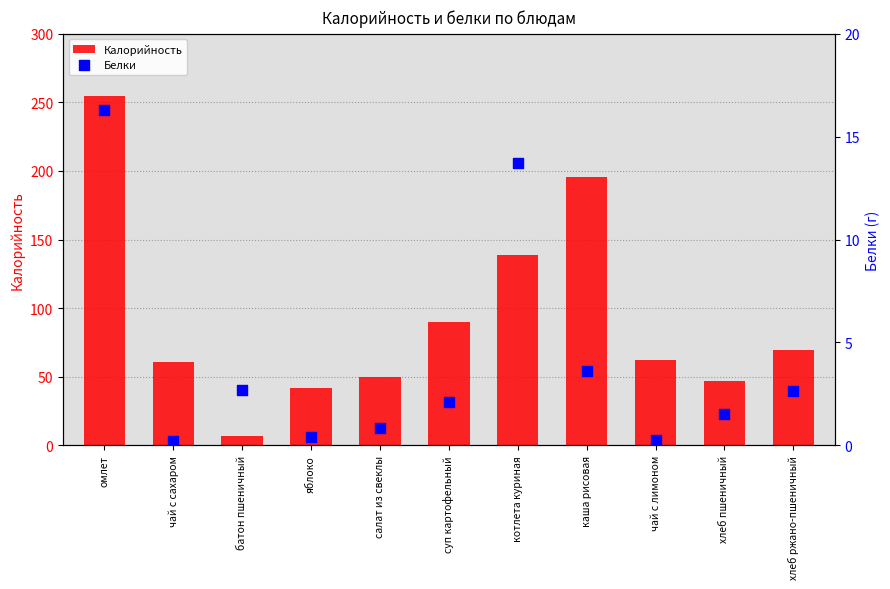

Which series reaches the maximum Y coordinate?

Калорийность